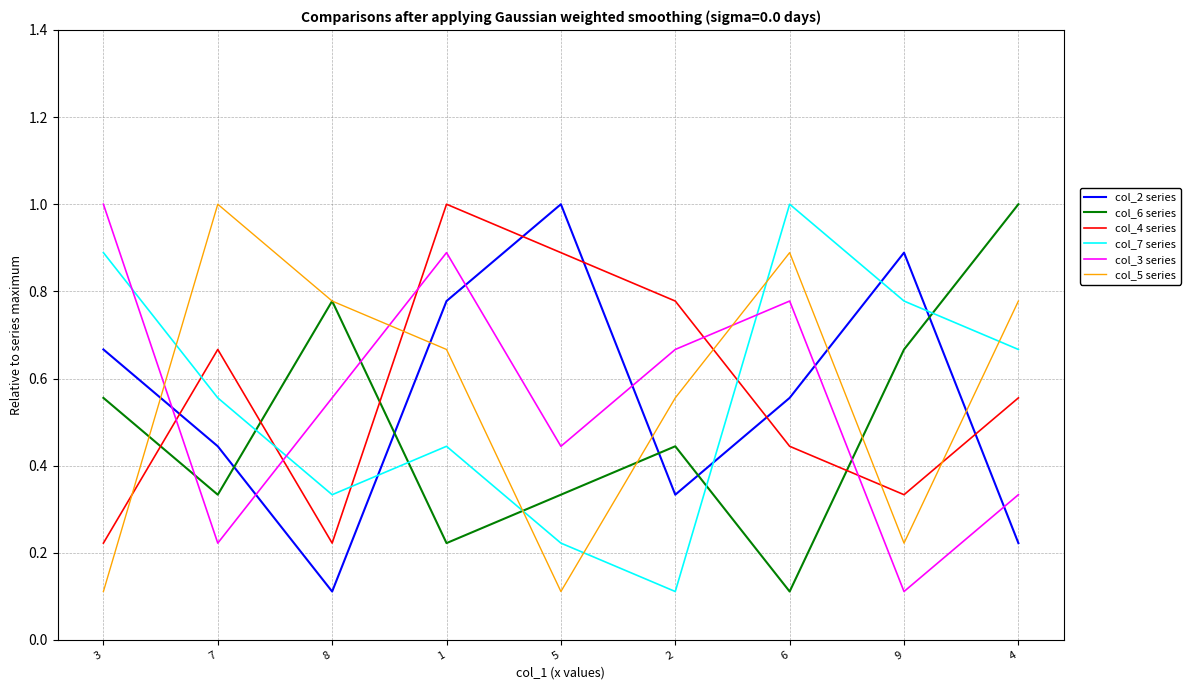

True or false: col_4 series has a value of 1.0 at 1.

True